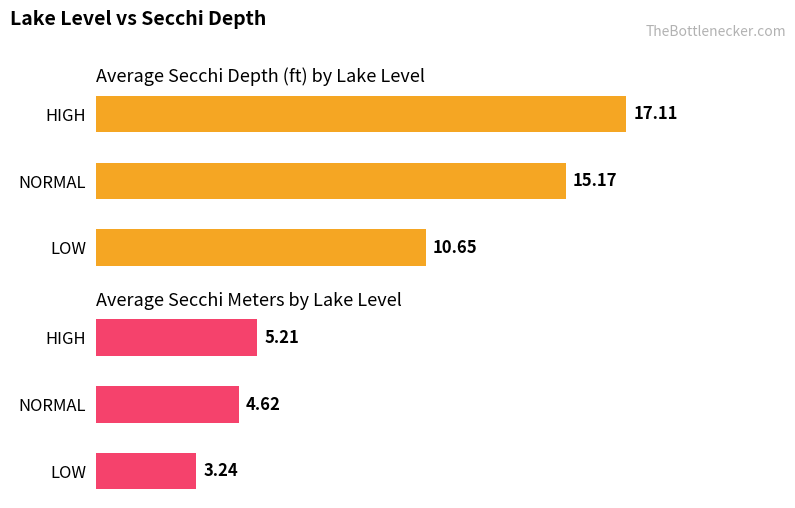

List the labels in order of Average Secchi (ft) value, smallest first.

LOW, NORMAL, HIGH